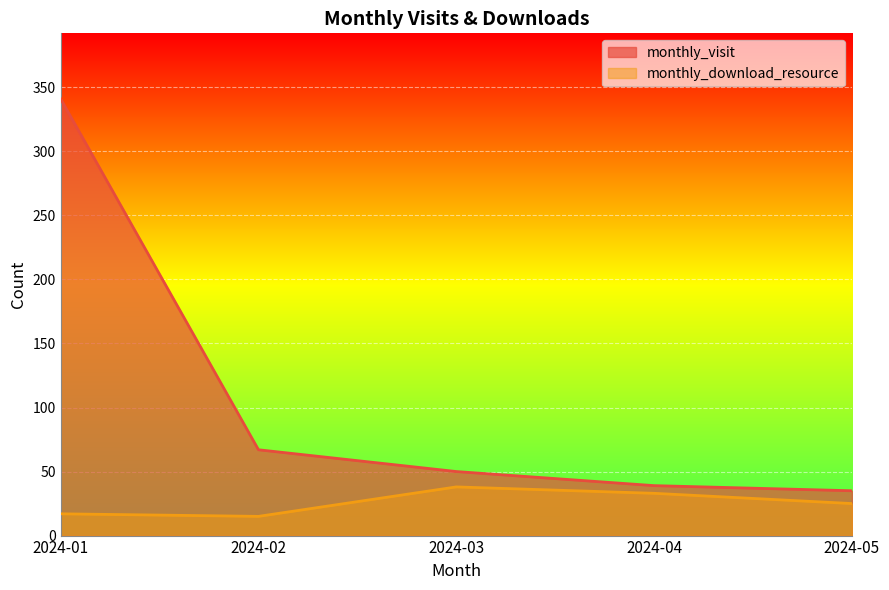

What are all the series names shown in the legend?

monthly_visit, monthly_download_resource